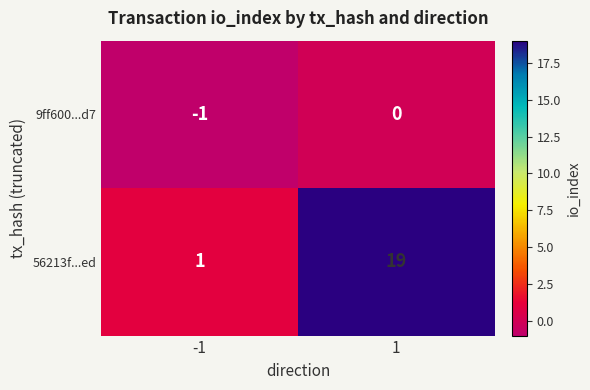

At -1, list the series in order from largest to smallest.

56213f...ed, 9ff600...d7